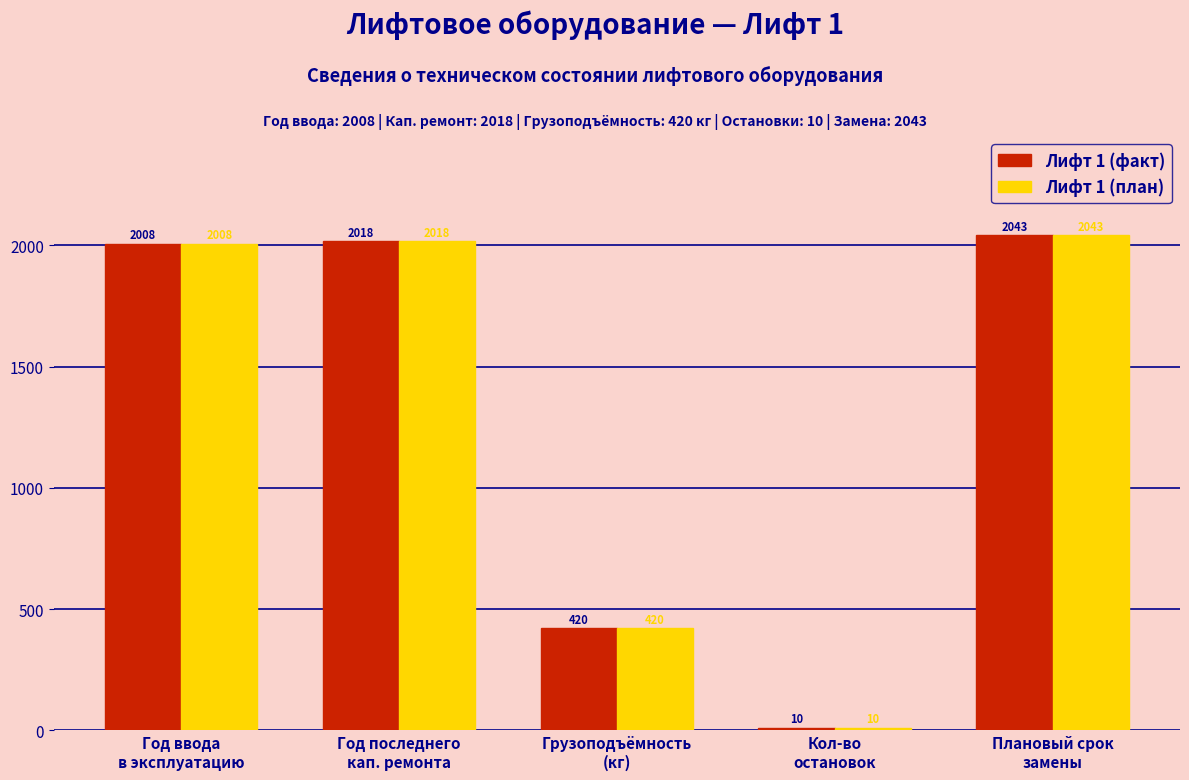

Reading left to right, what are all the values shown in this chart?

Лифт 1 (факт): 2008	2018	420	10	2043
Лифт 1 (план): 2008	2018	420	10	2043